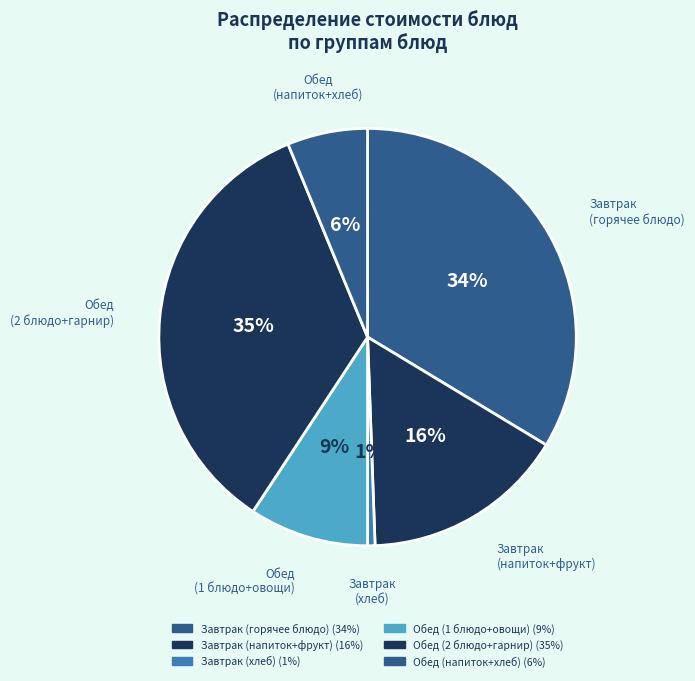

How many segments does this pie chart have?

6